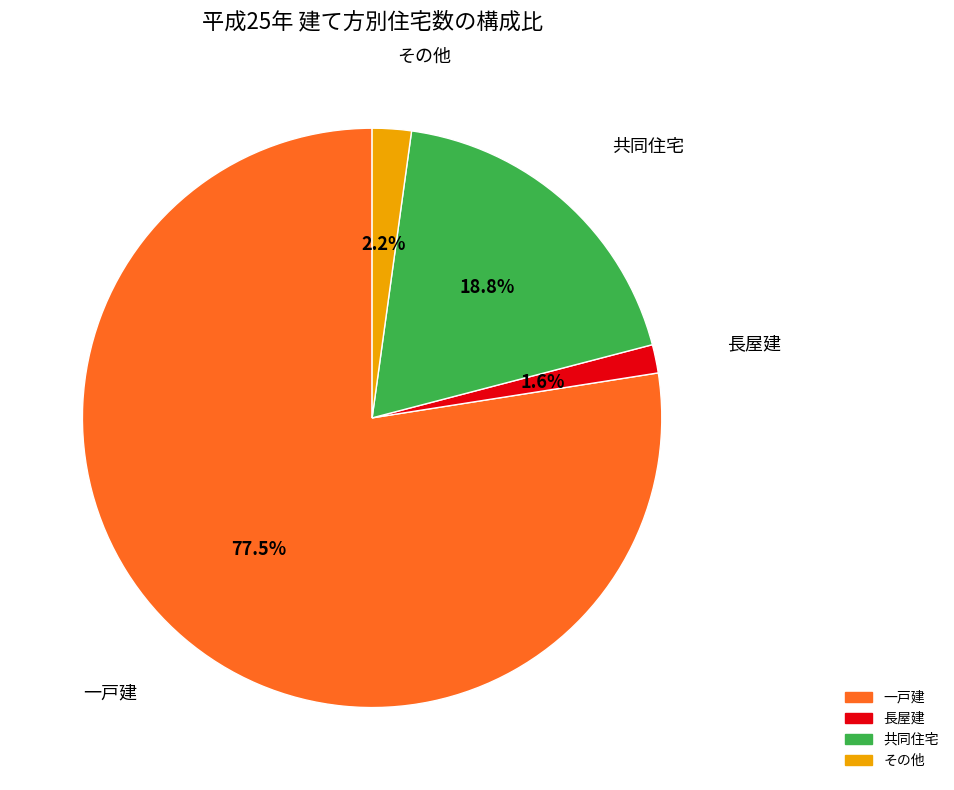

Is it true that 共同住宅 is 4% of the pie?

False